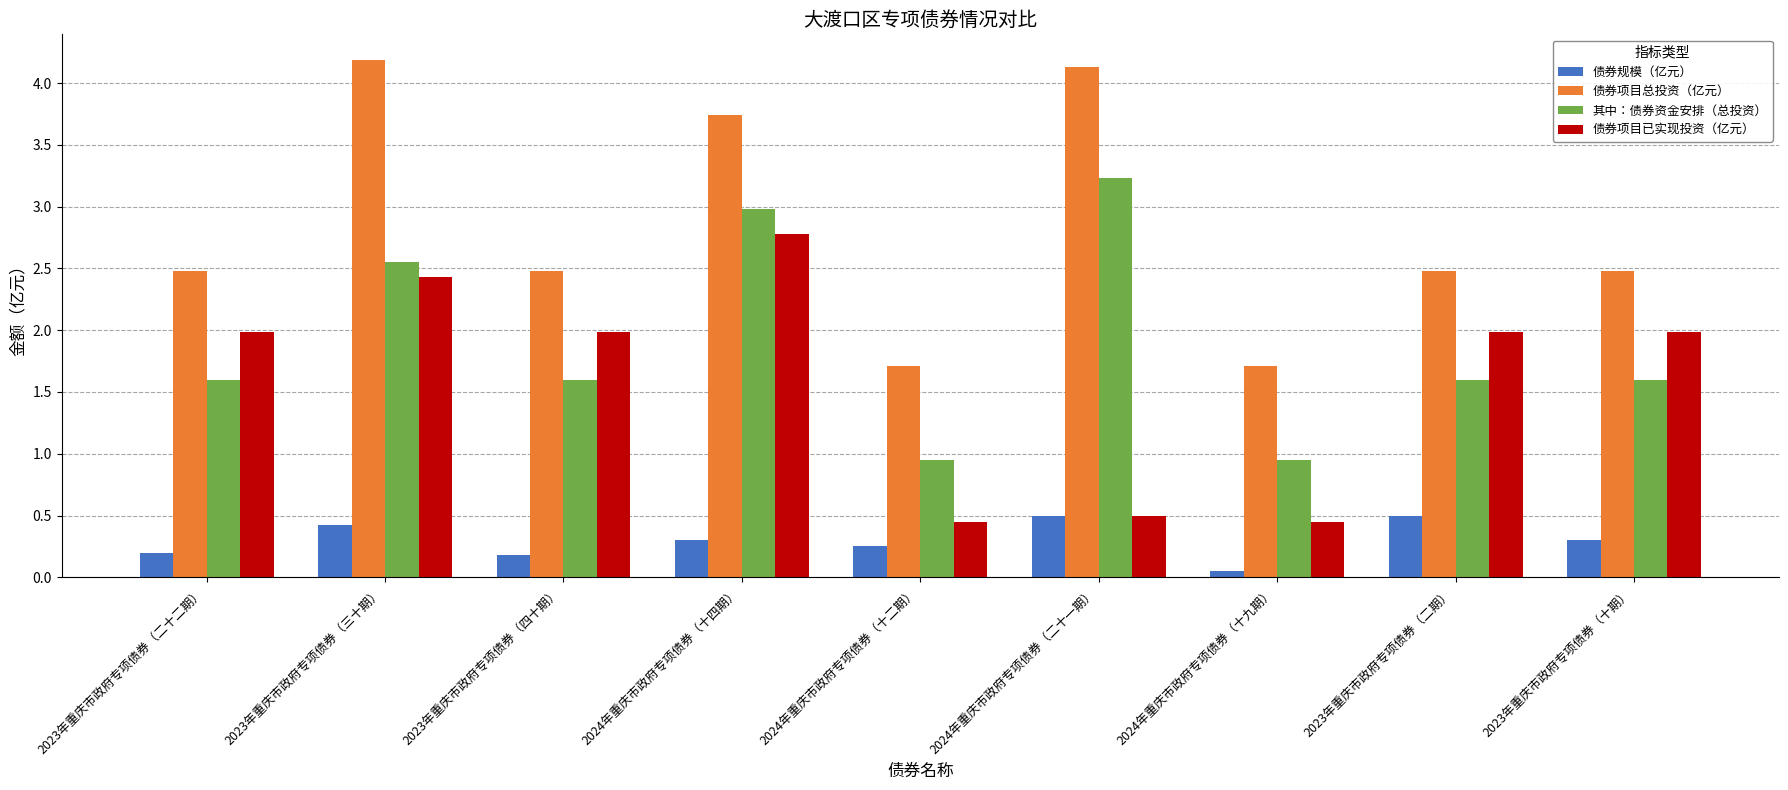

Is it true that 债券项目已实现投资（亿元） equals 2.0 at 2023年重庆市政府专项债券（二期）?

True